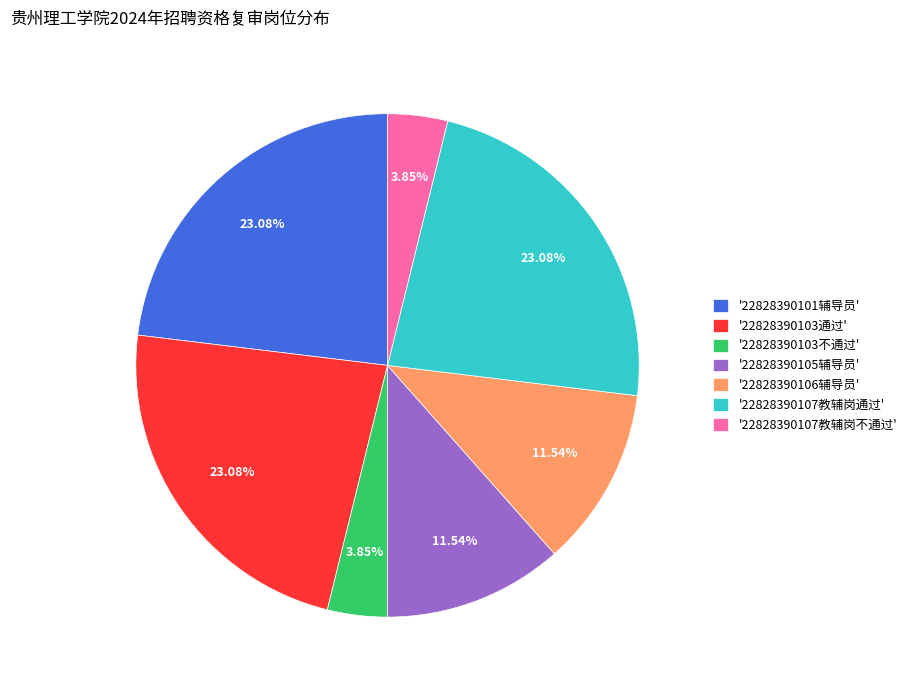

Does any single category account for the majority?

No